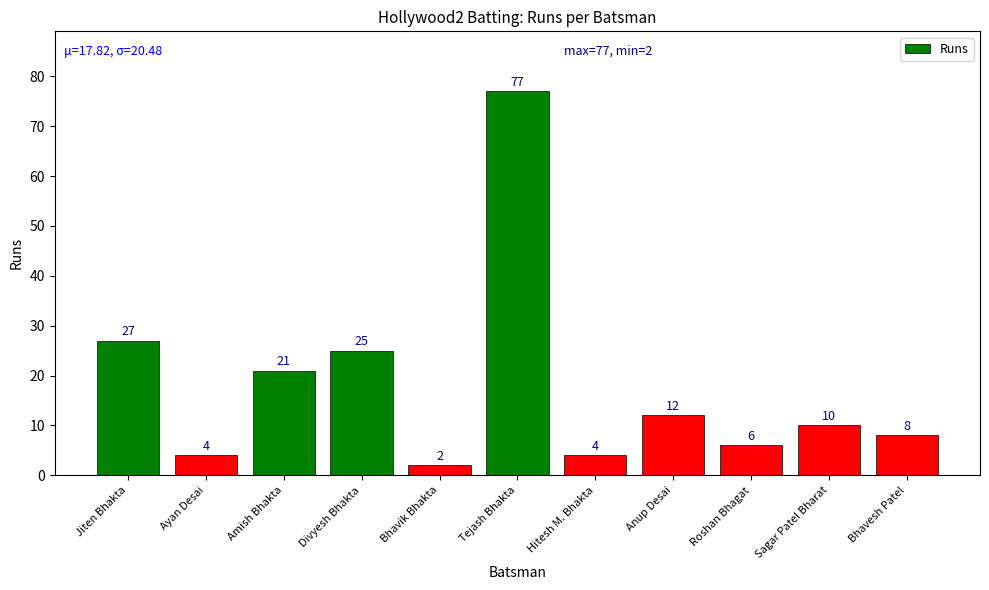

Which label corresponds to the smallest value in the chart?

Bhavik Bhakta